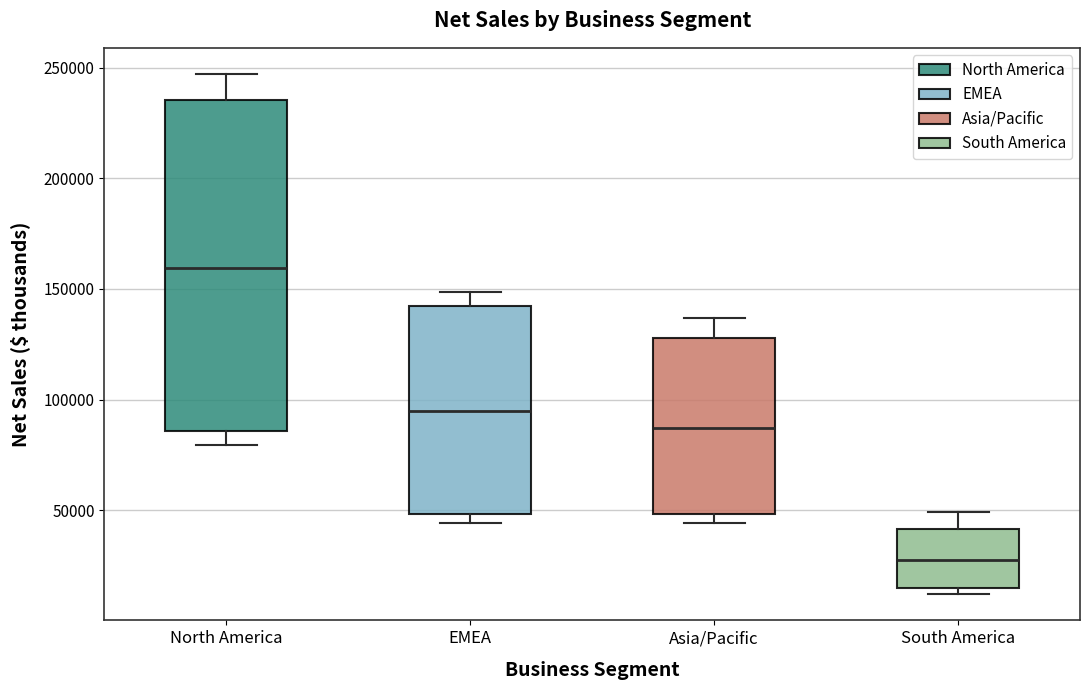

Reading left to right, transcribe this box plot: for each box, give where its median line is, the range the box spans, and where its two whiskers end, as read against the y-axis. The values are not printed on the chart, so give them approximately, as read against the axis.

North America: median 160000, box 85000 to 235000, whiskers 80000 to 245000
EMEA: median 95000, box 50000 to 140000, whiskers 45000 to 150000
Asia/Pacific: median 85000, box 50000 to 130000, whiskers 45000 to 135000
South America: median 30000, box 15000 to 40000, whiskers 10000 to 50000